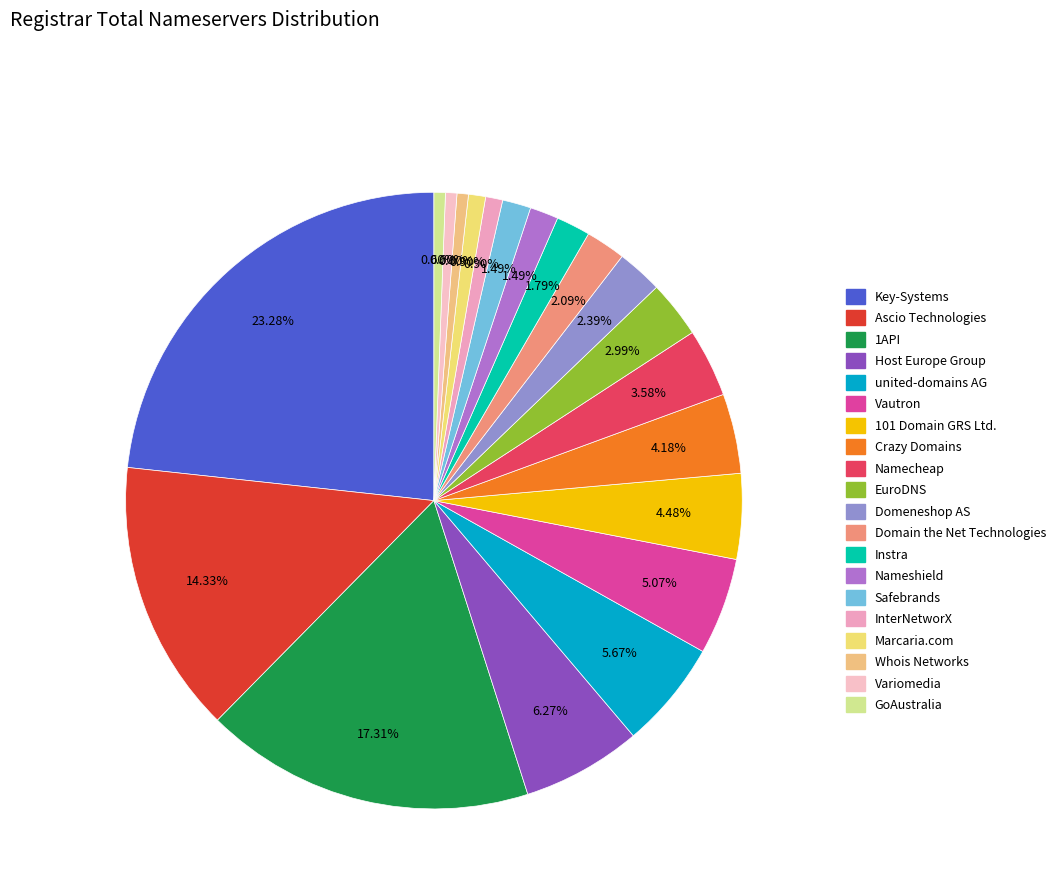

What is the change in value from Vautron to Domeneshop AS?

-9